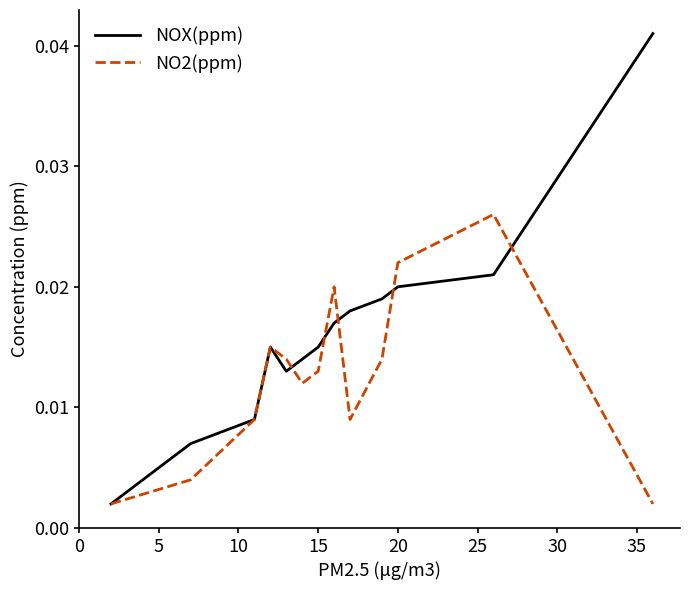

Rank the series by their maximum value, from highest to lowest.

NOX(ppm), NO2(ppm)